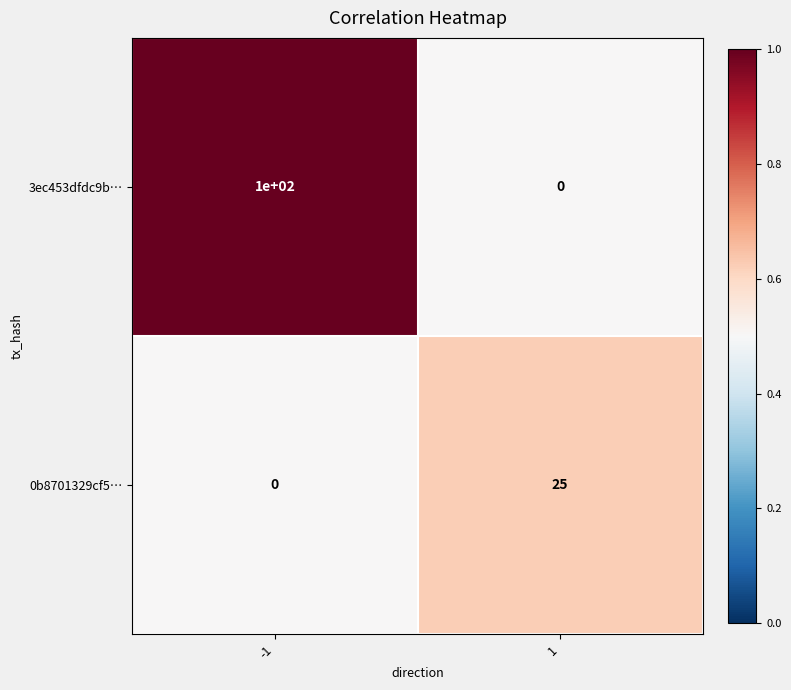

What is the average value of the 3ec453dfdc9b… series?

50